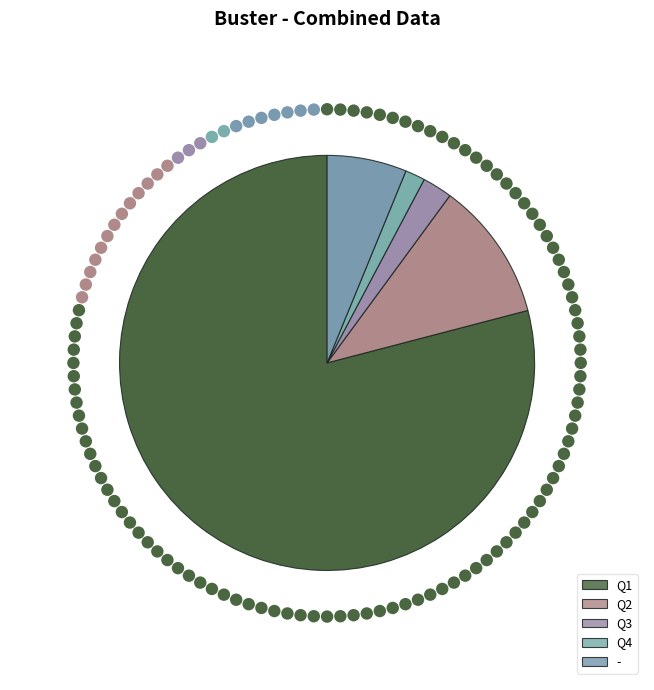

Which slice is the largest?

Q1